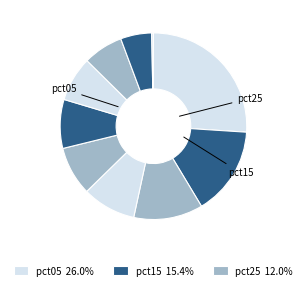

Rank the categories by value from highest to lowest.

pct05, pct15, pct25, pct35, pct45, pct55, pct65, pct75, pct85, pct95